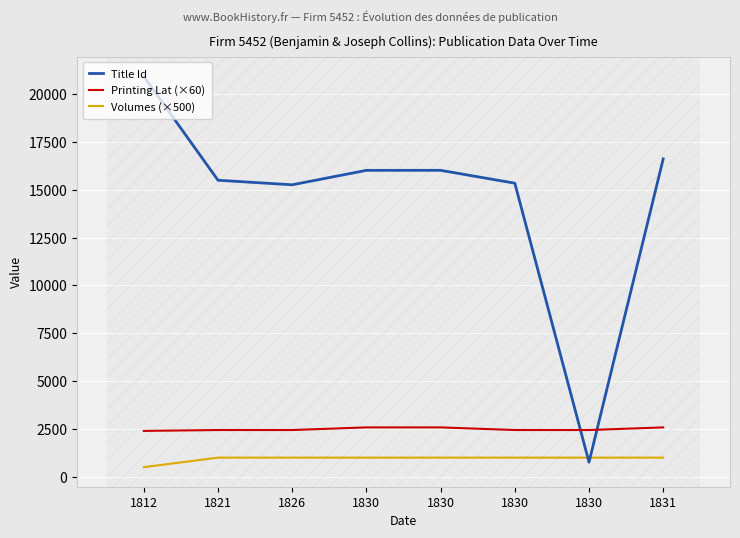

Rank the categories by Title Id value from lowest to highest.

1830, 1826, 1830, 1821, 1830, 1830, 1831, 1812